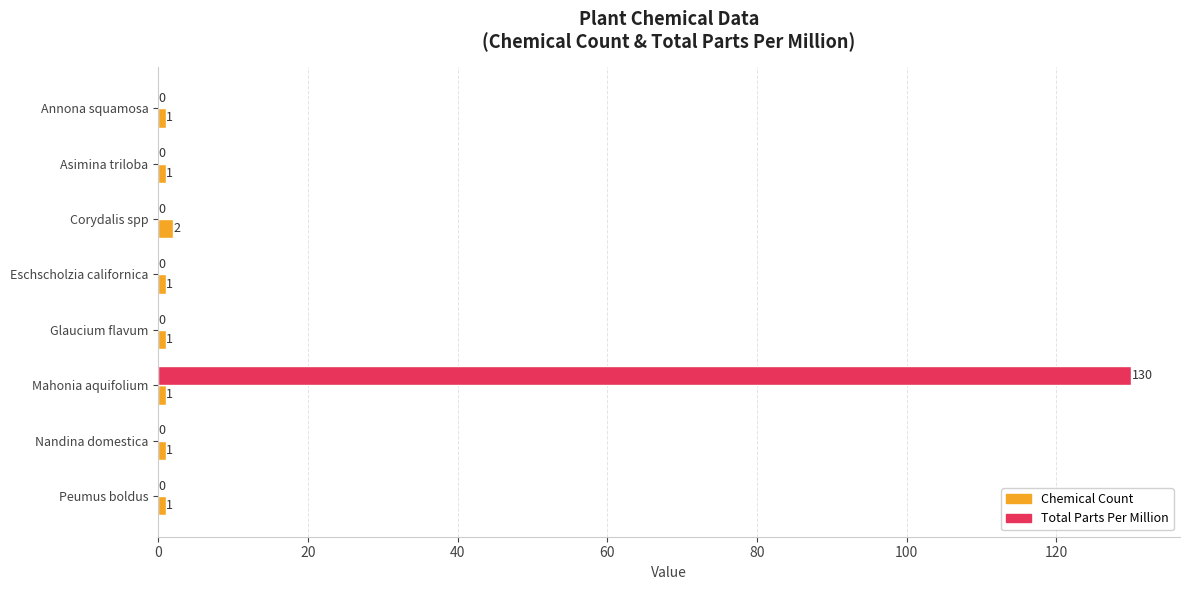

True or false: Chemical Count has a value of 1 at Annona squamosa.

True